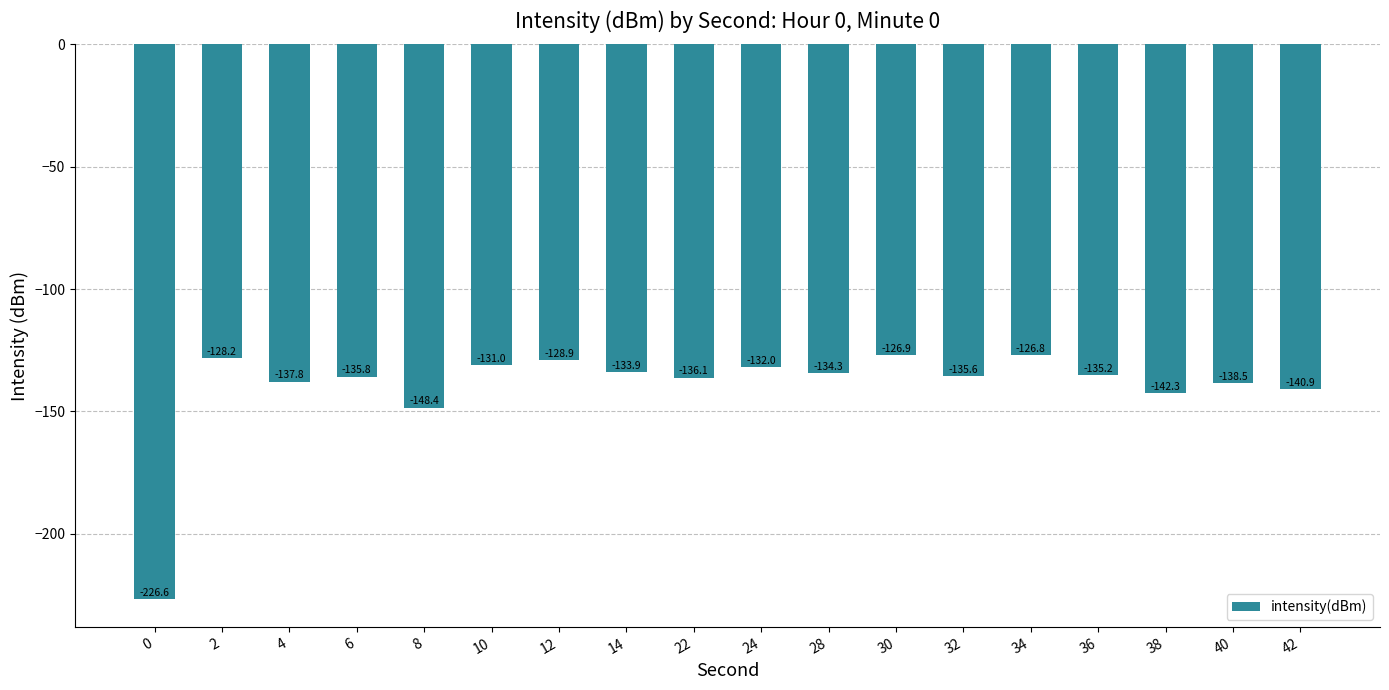

Reading left to right, what are all the values shown in this chart?

0=-226.6	2=-128.2	4=-137.8	6=-135.8	8=-148.4	10=-131.0	12=-128.9	14=-133.9	22=-136.1	24=-132.0	28=-134.3	30=-126.9	32=-135.6	34=-126.8	36=-135.2	38=-142.3	40=-138.5	42=-140.9